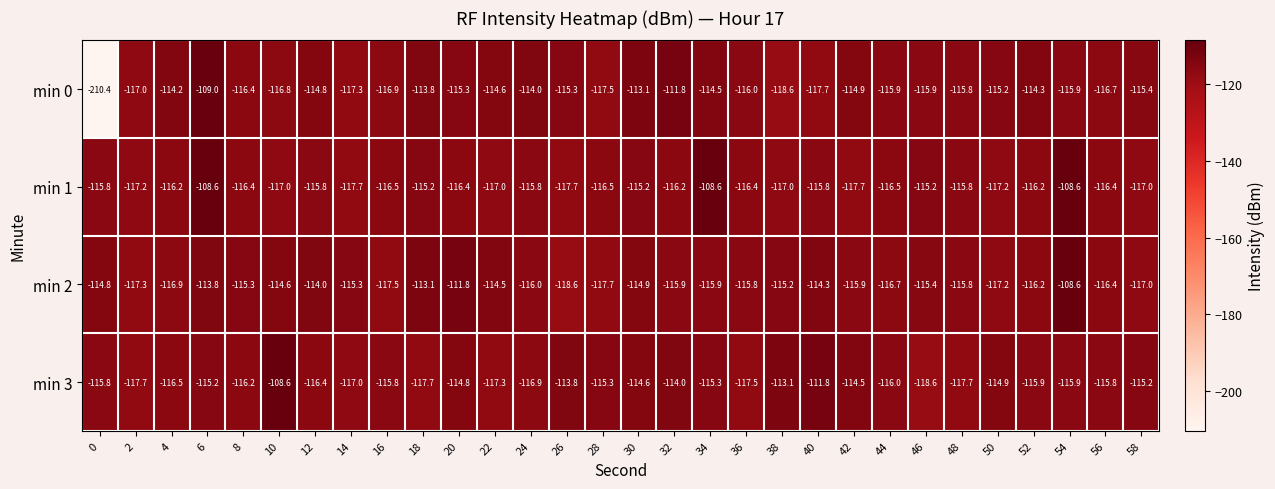

Between 20 and 30, which series saw the biggest shift?

min 2